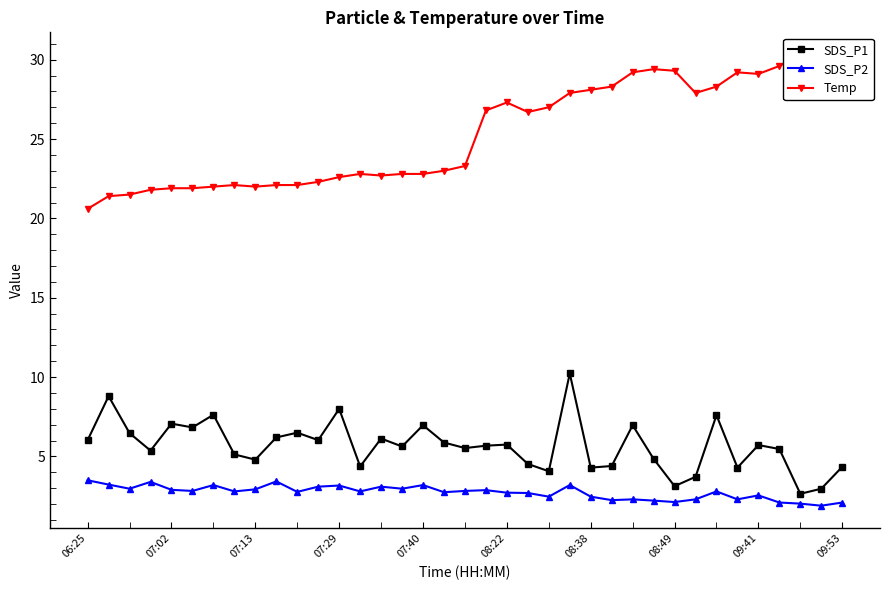

What is the highest value of the SDS_P2 series?

3.5